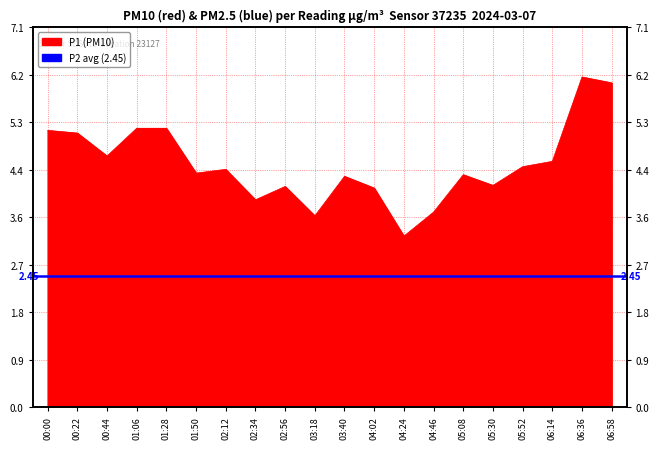

What is the difference between the maximum and second lowest values?

2.6